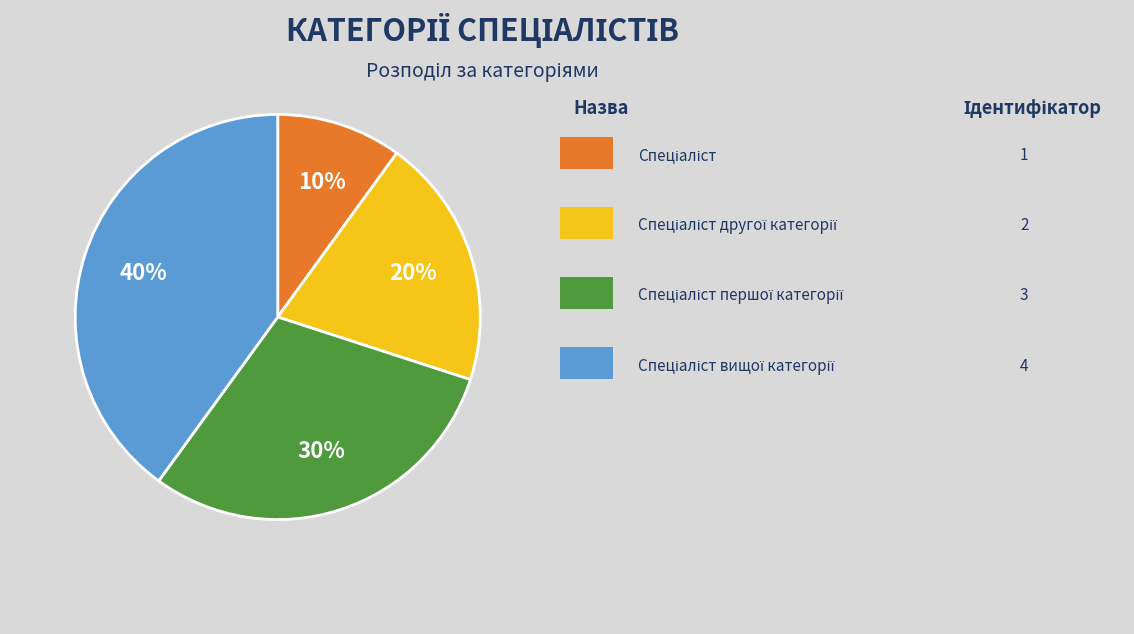

To the nearest percent, what is the average slice percentage?

25%